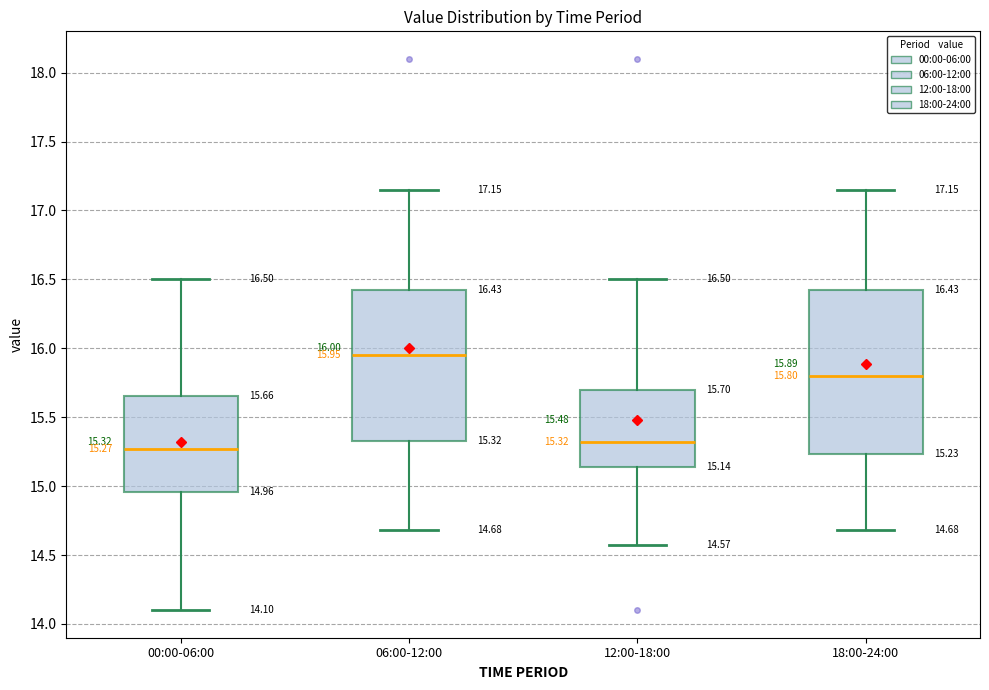

Which box is the tallest, from its lower edge to its upper edge?

18:00-24:00